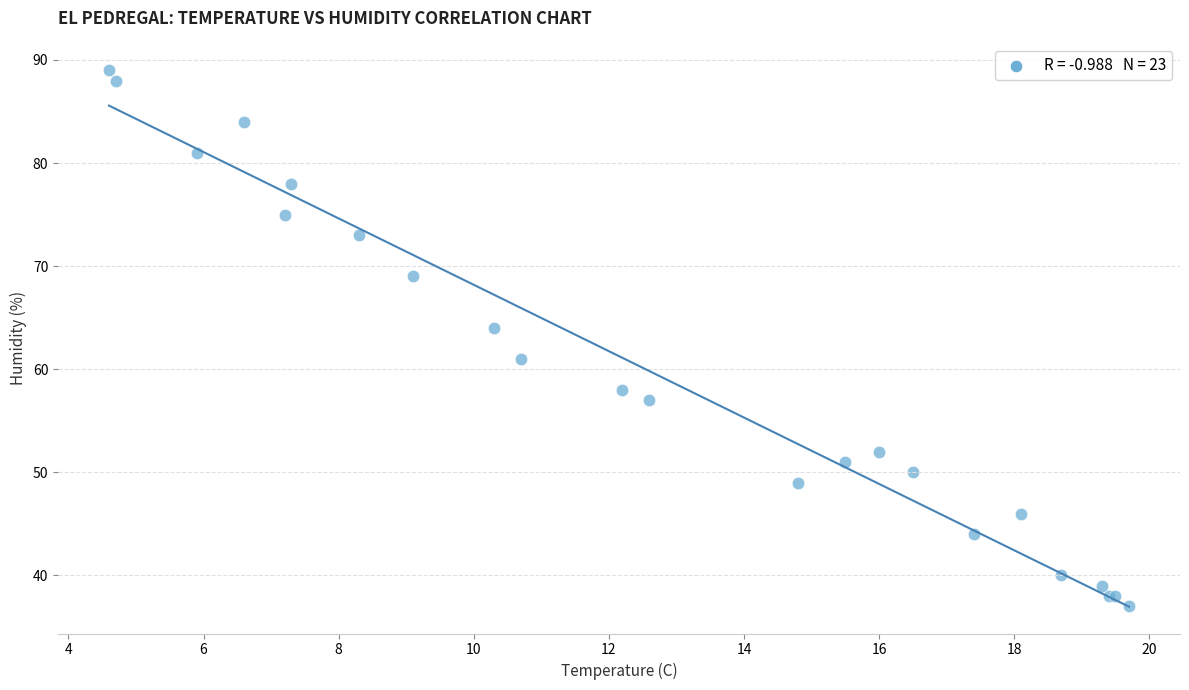

What Y value in the scatter plot is closest to 63?

64